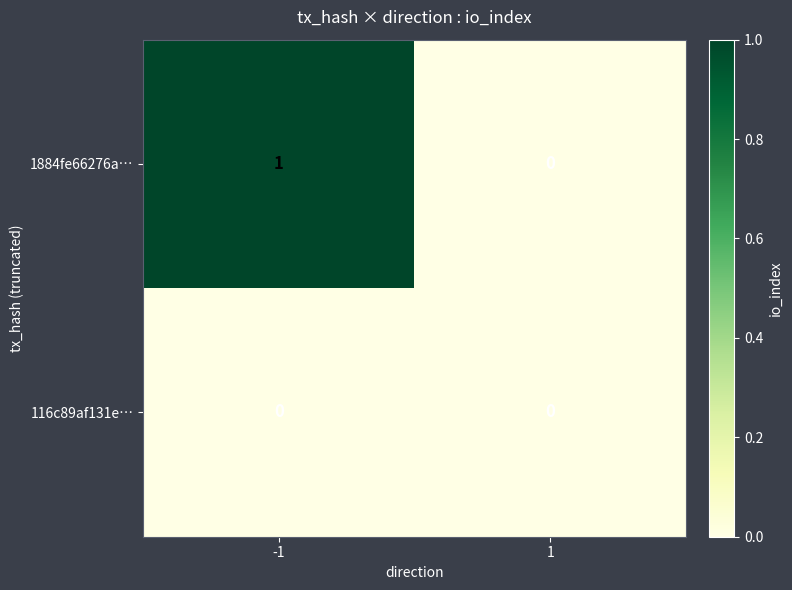

Which series has the largest total across all categories?

1884fe66276a…